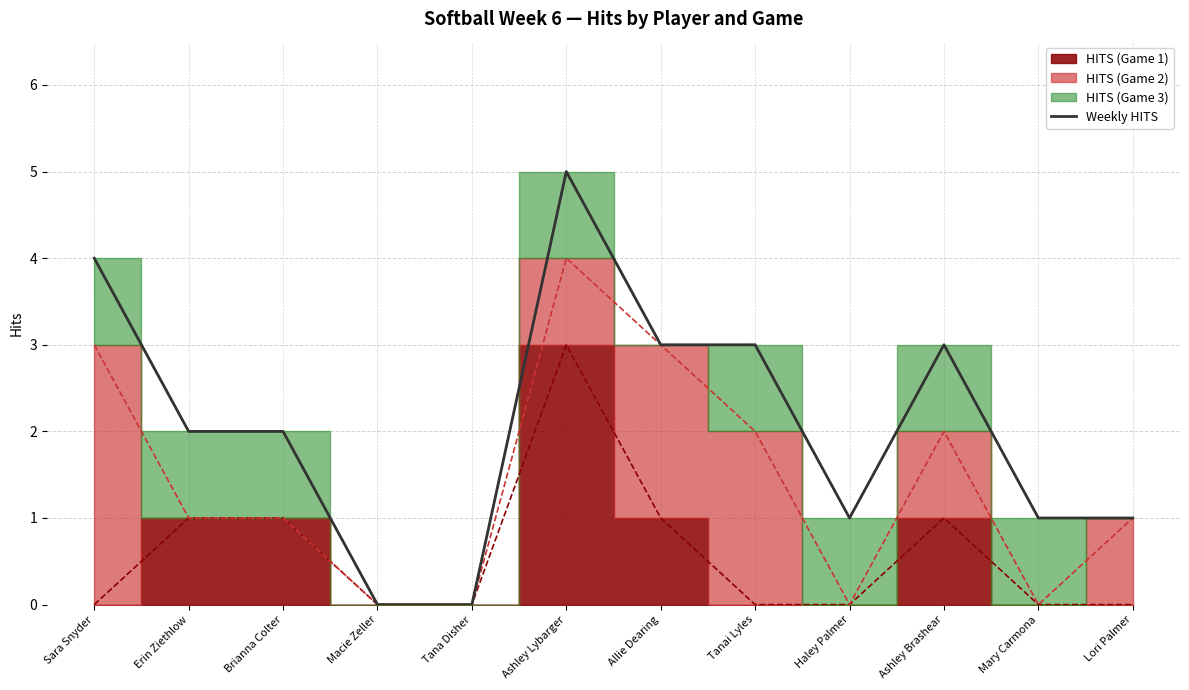

The chart shows a value of 5 at Ashley Lybarger. True or false?

True